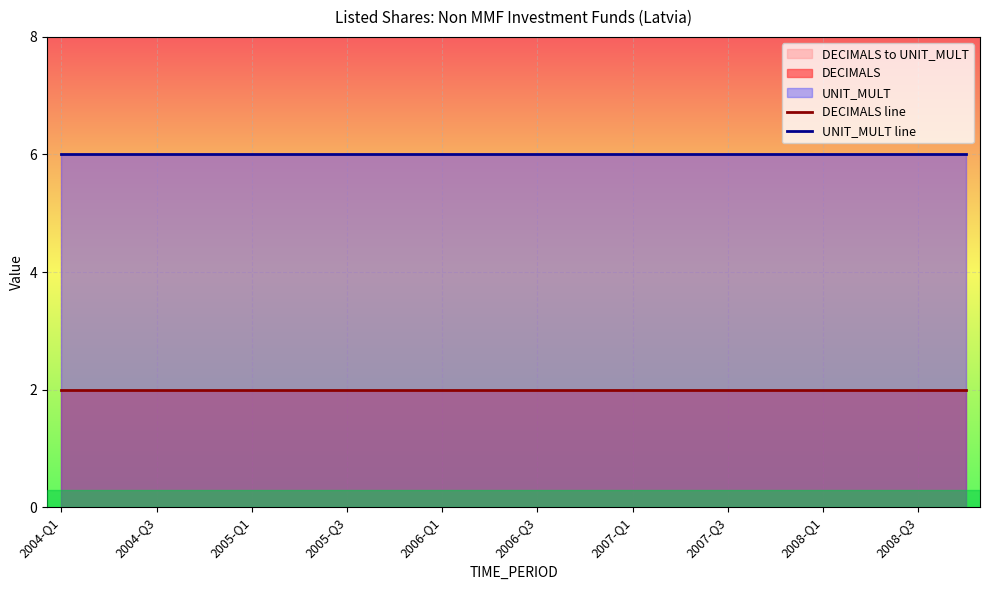

What is the value of the UNIT_MULT line point at the 18th from the left?

6